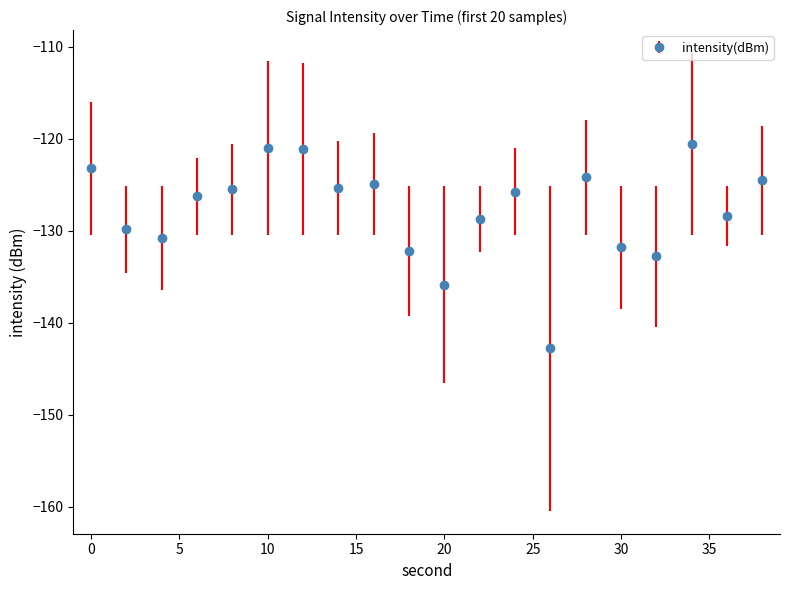

What is the maximum value shown in the chart?

-120.6